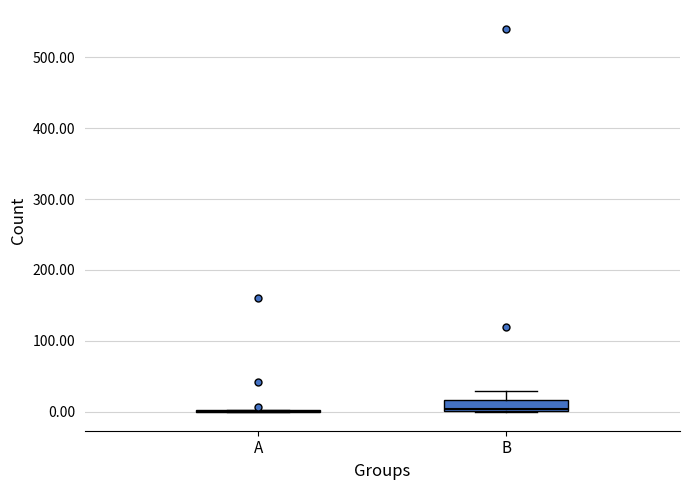

Reading left to right, read every box against the y-axis: the position of its median line, the range the box covers, and the ends of its whiskers. The values are not printed on the chart, so give them approximately, as read against the axis.

A: box collapsed to a line at 0, whiskers 0 to 0
B: median 0, box 0 to 20, whiskers 0 to 30